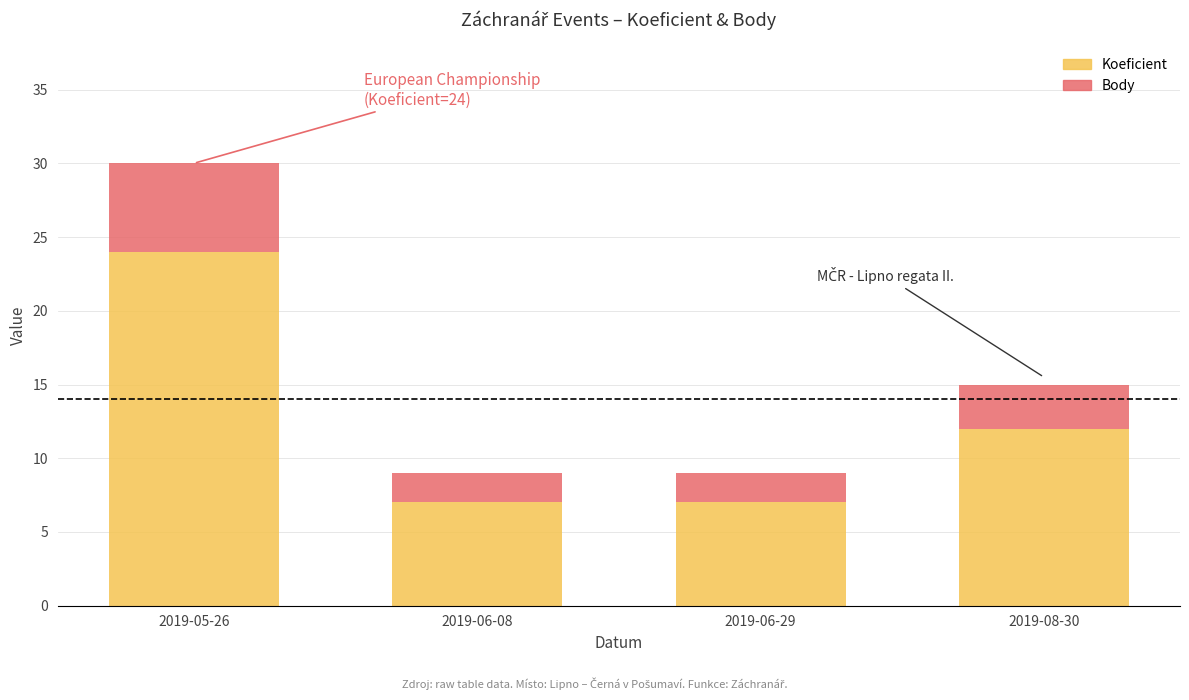

What is the total value across all series at 2019-06-08?

9